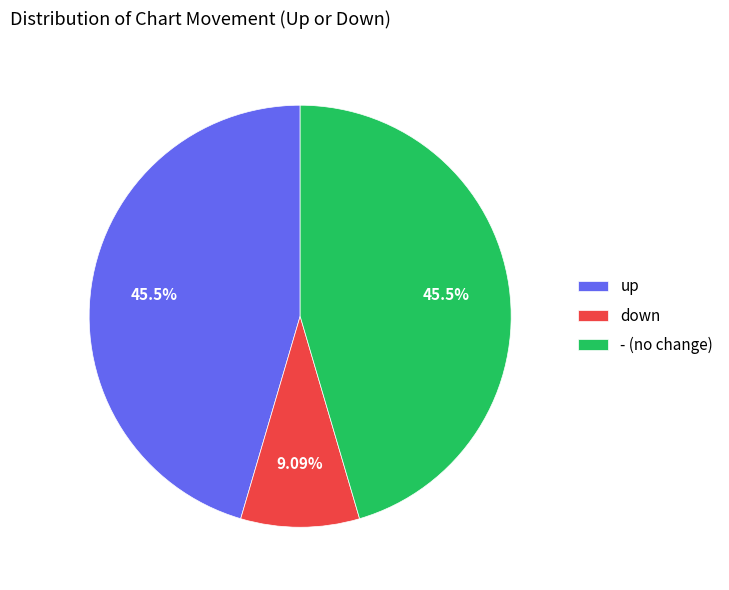

The up slice represents 45% of the pie. True or false?

True